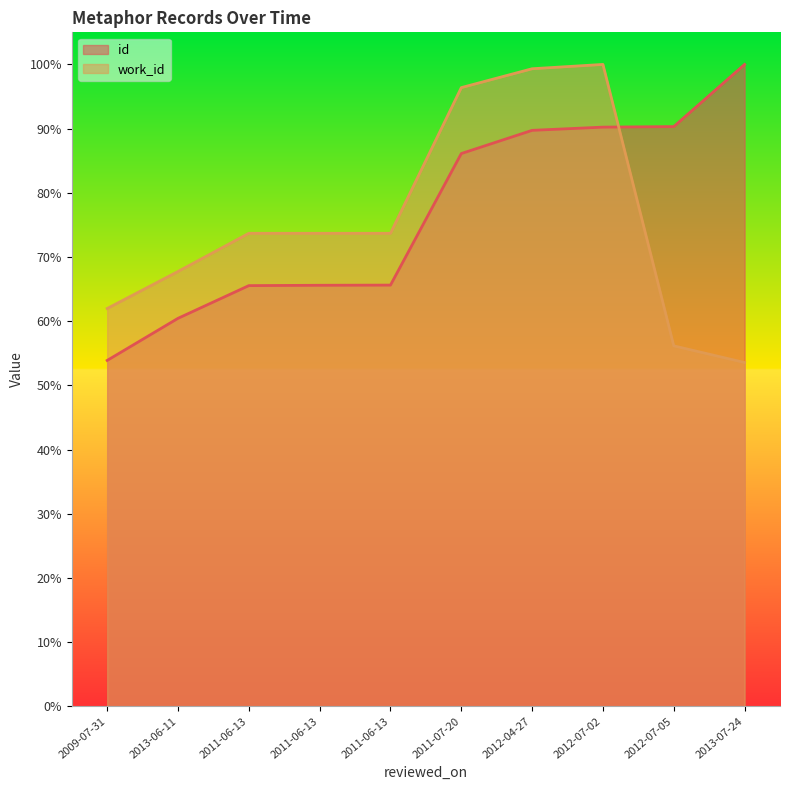

What is the total value across all series at 2012-07-02?

190.2